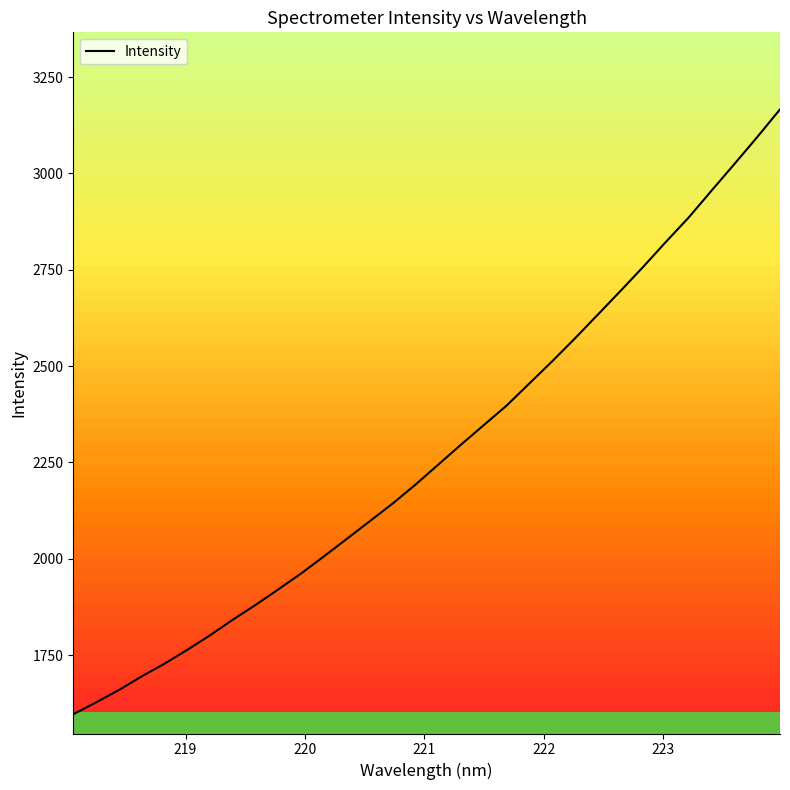

What is the highest value of the Intensity series?

3166.3